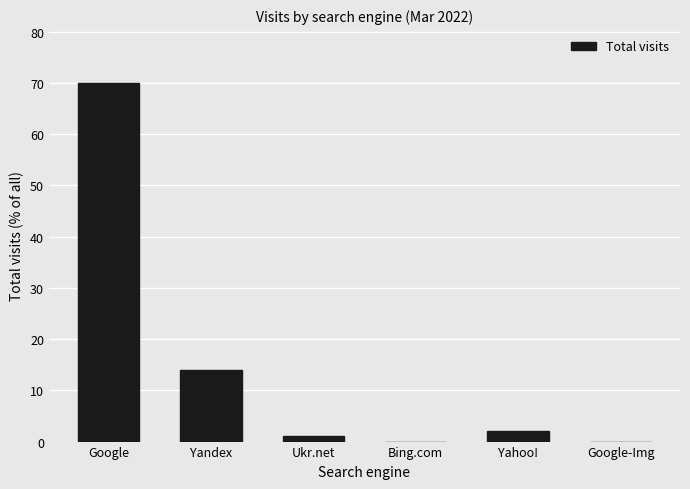

Does the chart contain stacked bars?

No